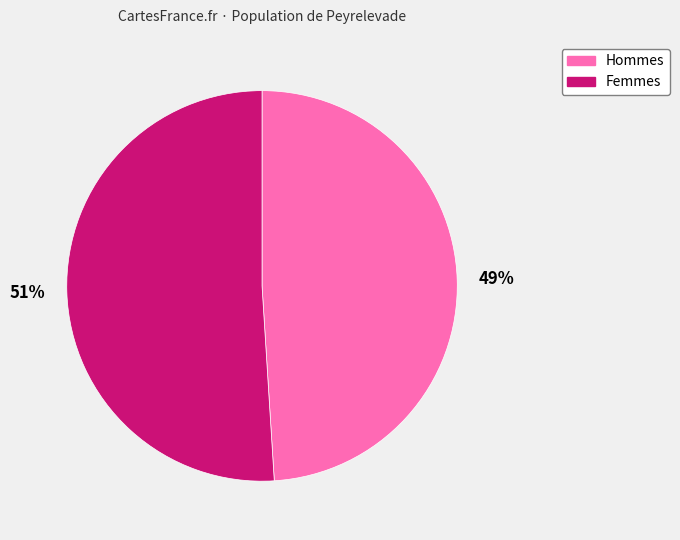

To the nearest percent, what is the average slice percentage?

50%